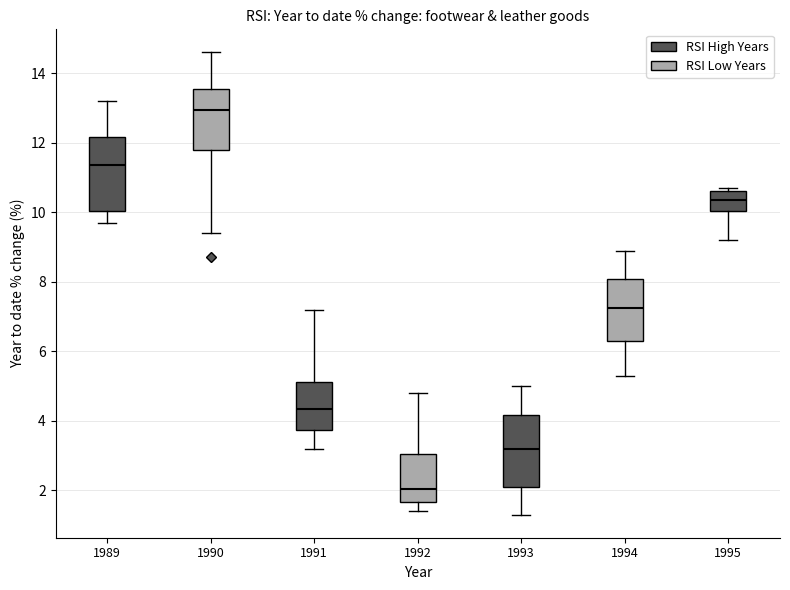

Reading left to right, read every box against the y-axis: the position of its median line, the range the box covers, and the ends of its whiskers. The values are not printed on the chart, so give them approximately, as read against the axis.

1989: median 11.4, box 10.0 to 12.2, whiskers 9.8 to 13.2
1990: median 13.0, box 11.8 to 13.6, whiskers 9.4 to 14.6
1991: median 4.4, box 3.8 to 5.2, whiskers 3.2 to 7.2
1992: median 2.0, box 1.6 to 3.0, whiskers 1.4 to 4.8
1993: median 3.2, box 2.2 to 4.2, whiskers 1.4 to 5.0
1994: median 7.2, box 6.4 to 8.0, whiskers 5.4 to 9.0
1995: median 10.4, box 10.0 to 10.6, whiskers 9.2 to 10.8